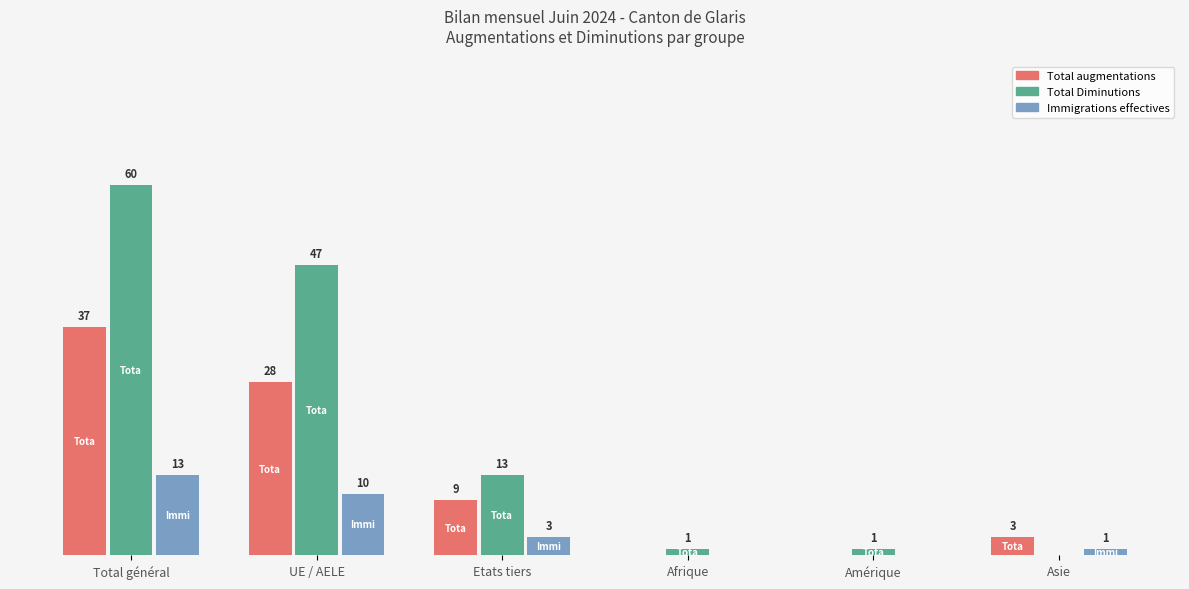

Are the bars grouped side by side (vs. stacked)?

Yes